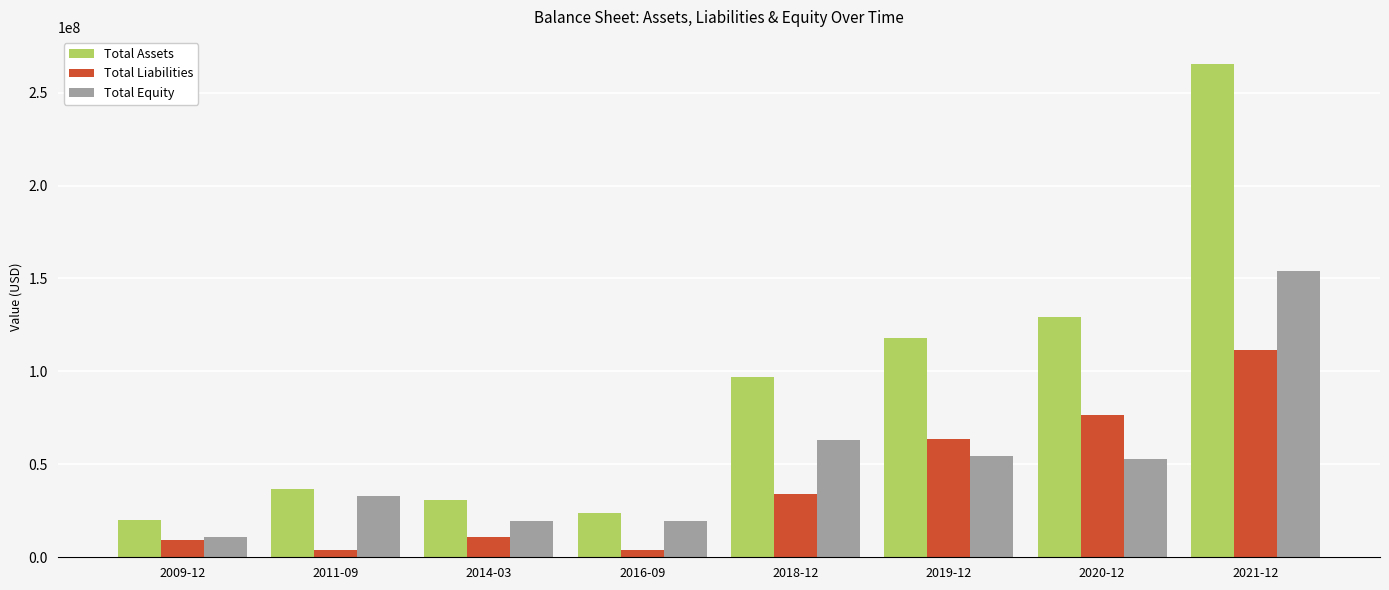

What is the label of the 1st bar from the left?

2009-12